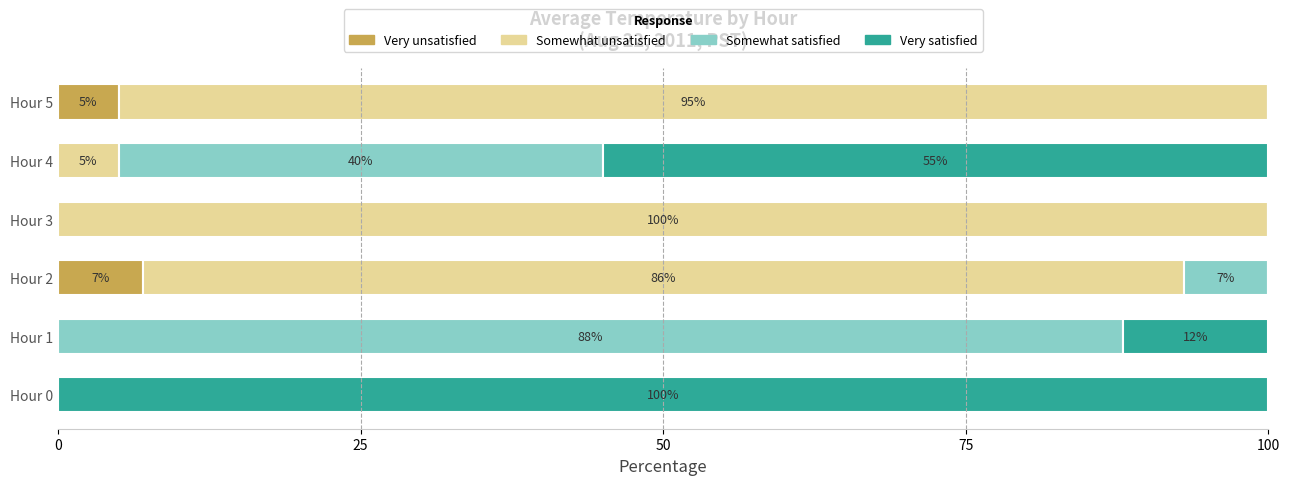

The value of Very unsatisfied at Hour 2 is 7. True or false?

True